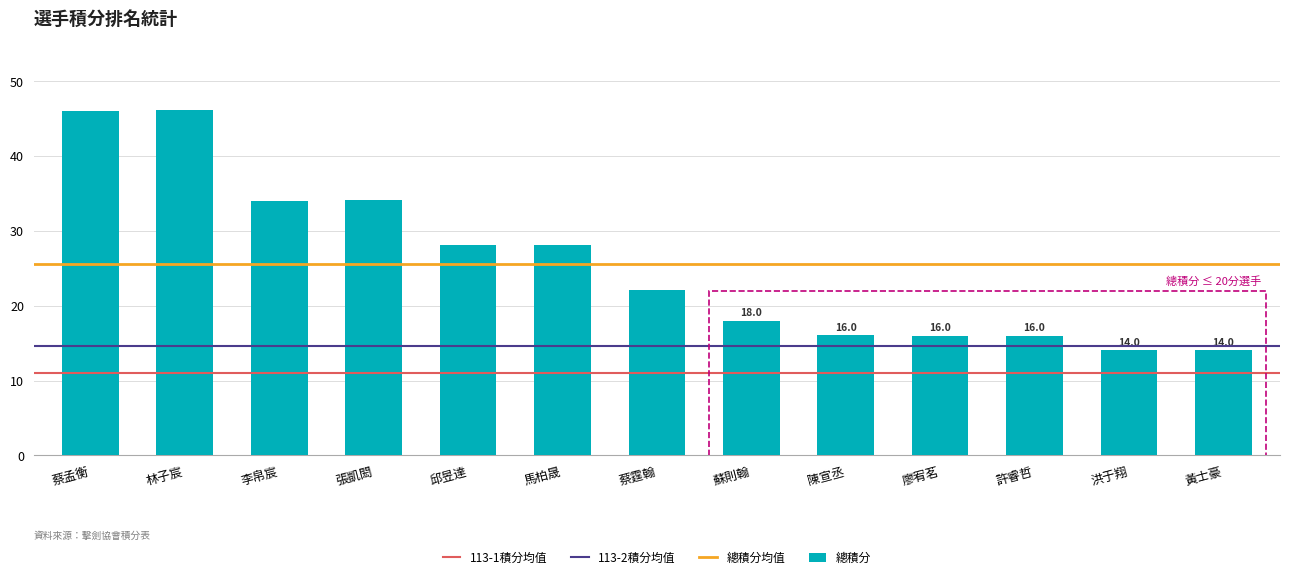

Between 林子宸 and 洪于翔, which is larger?

林子宸